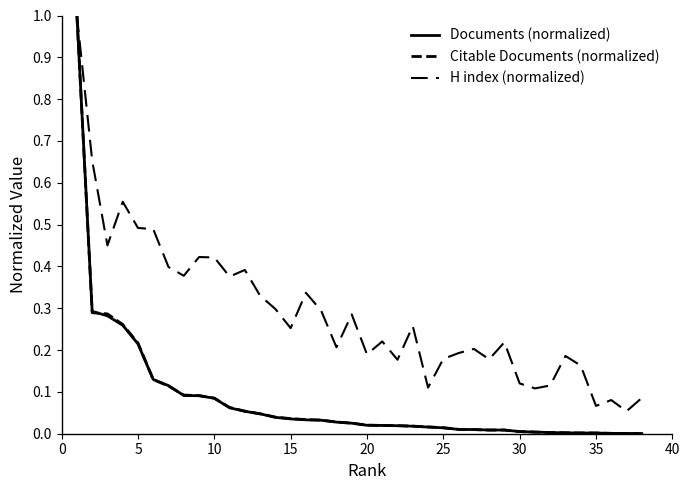

Count the number of data series in this chart.

3